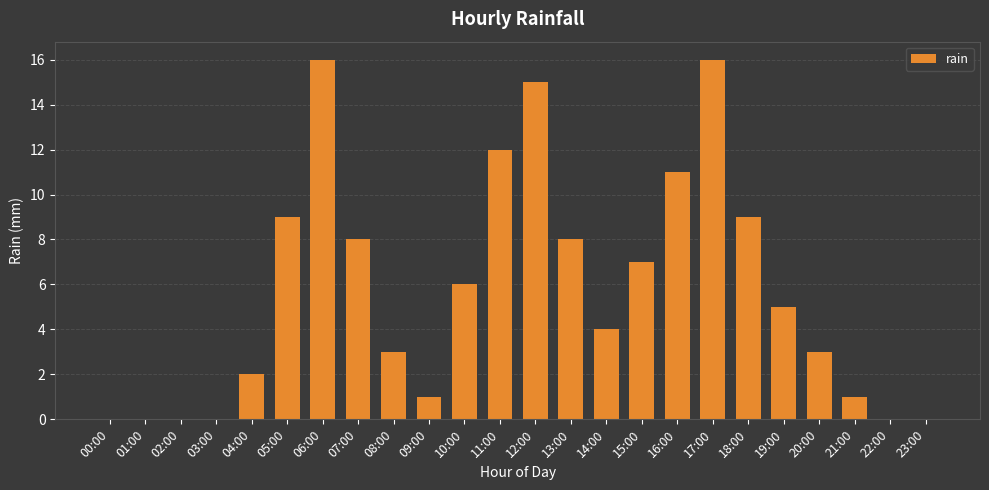

Reading left to right, transcribe all the data shown in this chart.

0	0	0	0	2	9	16	8	3	1	6	12	15	8	4	7	11	16	9	5	3	1	0	0